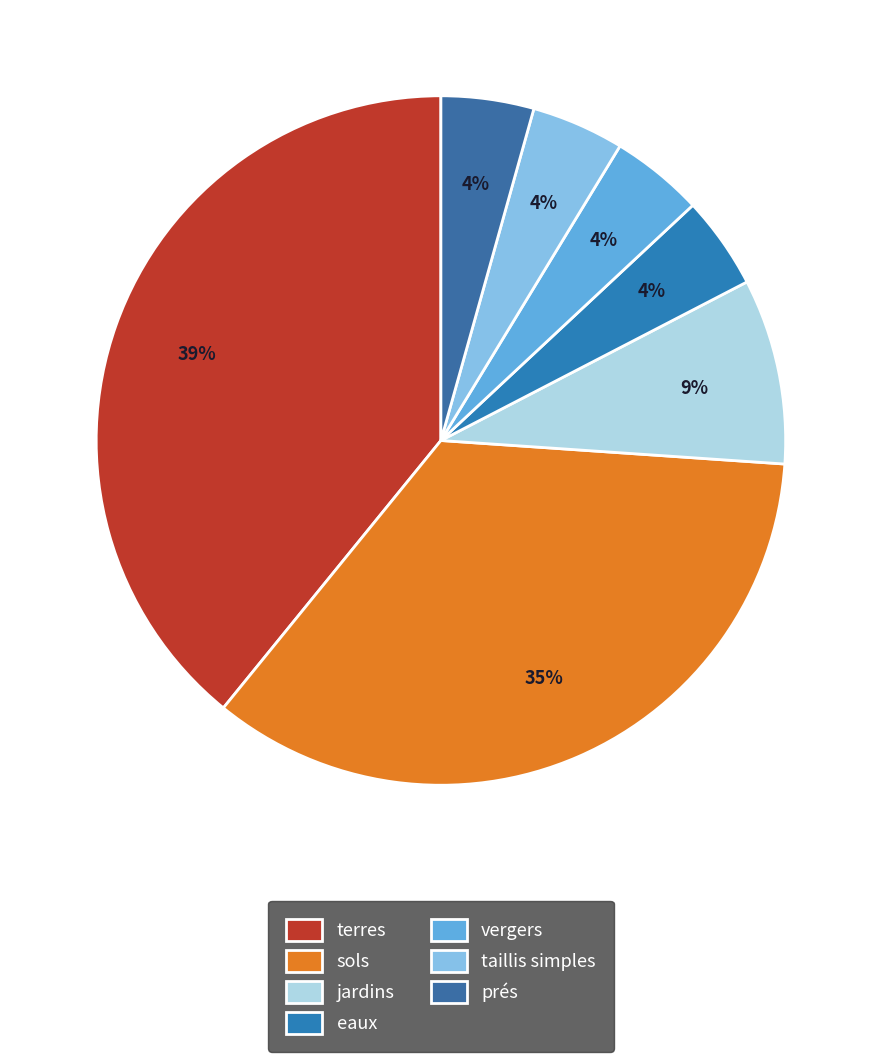

How many slices are in this pie chart?

7